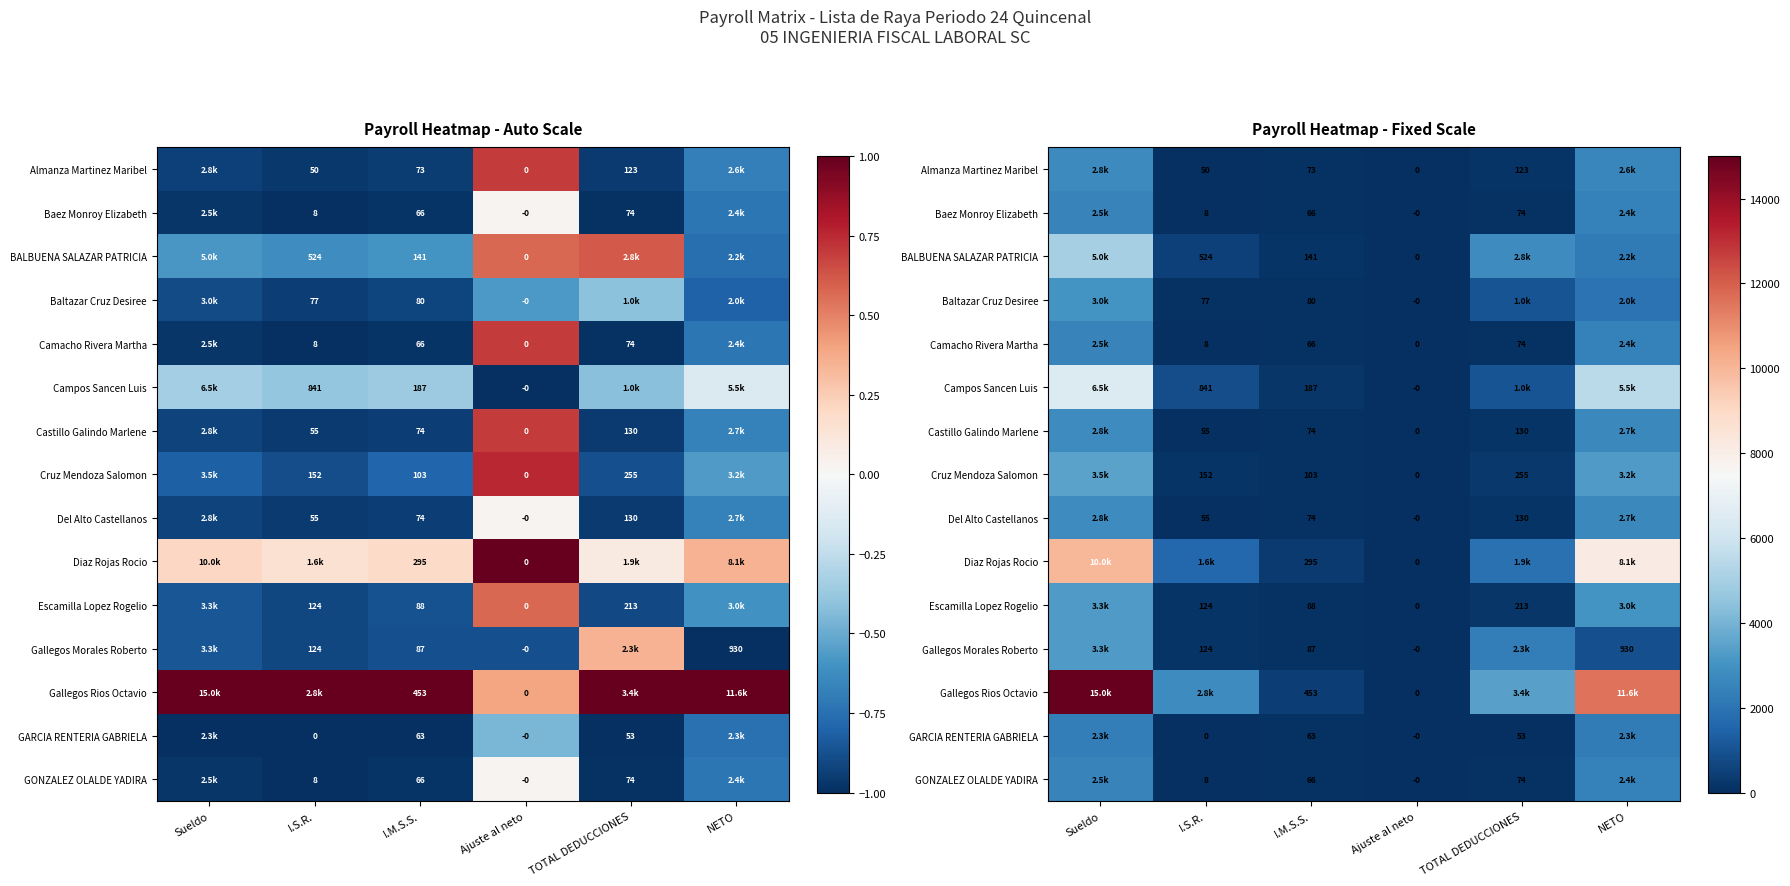

What is the difference between the maximum and minimum values in the GONZALEZ OLALDE YADIRA series?

2500.1